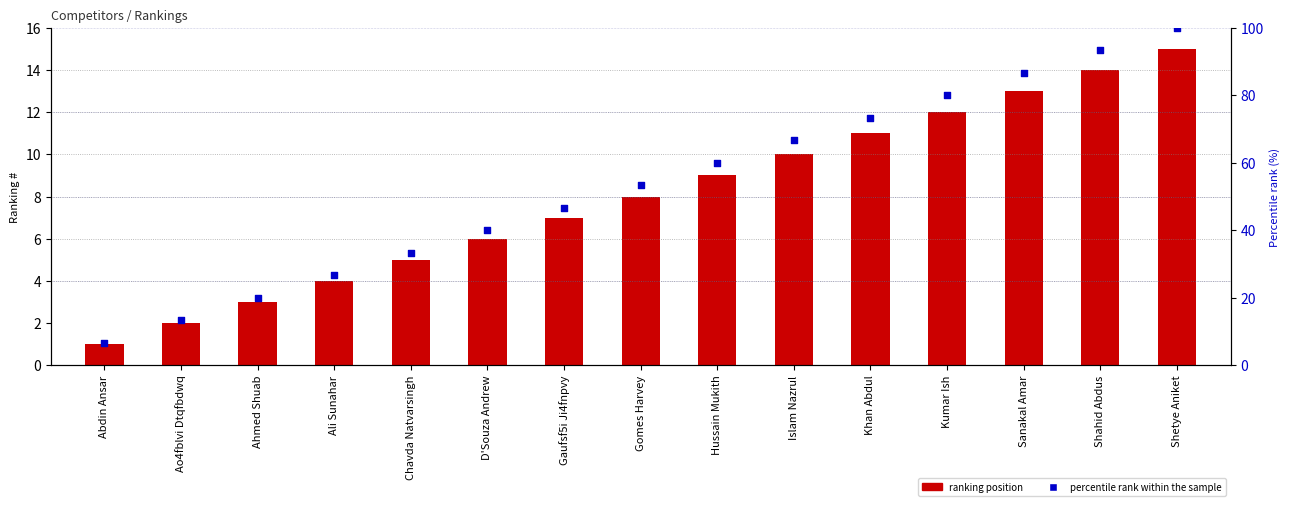

At how many categories does at least one series exceed 41?

9